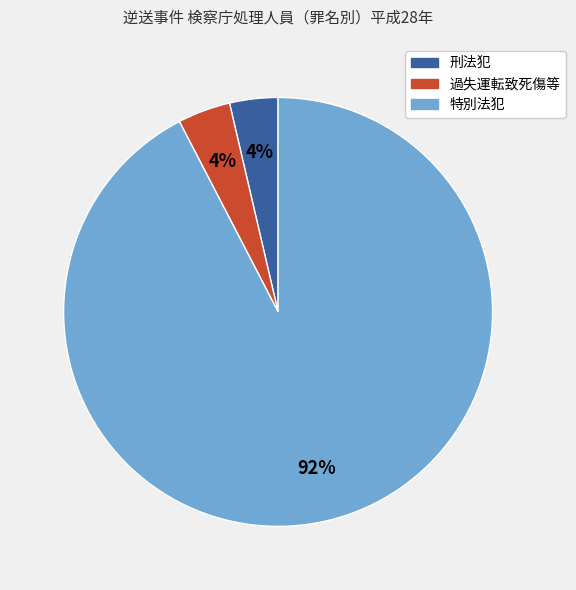

Combined, do 刑法犯 and 特別法犯 account for over 50%?

Yes